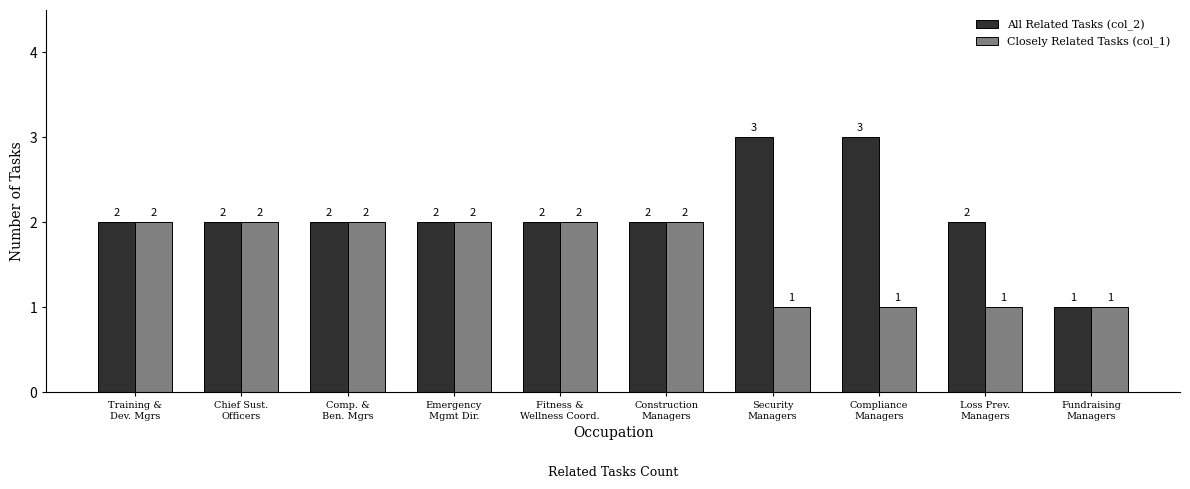

Reading right to left, extract all data points from this chart.

All Related Tasks (col_2): Fundraising
Managers=1	Loss Prev.
Managers=2	Compliance
Managers=3	Security
Managers=3	Construction
Managers=2	Fitness &
Wellness Coord.=2	Emergency
Mgmt Dir.=2	Comp. &
Ben. Mgrs=2	Chief Sust.
Officers=2	Training &
Dev. Mgrs=2
Closely Related Tasks (col_1): Fundraising
Managers=1	Loss Prev.
Managers=1	Compliance
Managers=1	Security
Managers=1	Construction
Managers=2	Fitness &
Wellness Coord.=2	Emergency
Mgmt Dir.=2	Comp. &
Ben. Mgrs=2	Chief Sust.
Officers=2	Training &
Dev. Mgrs=2